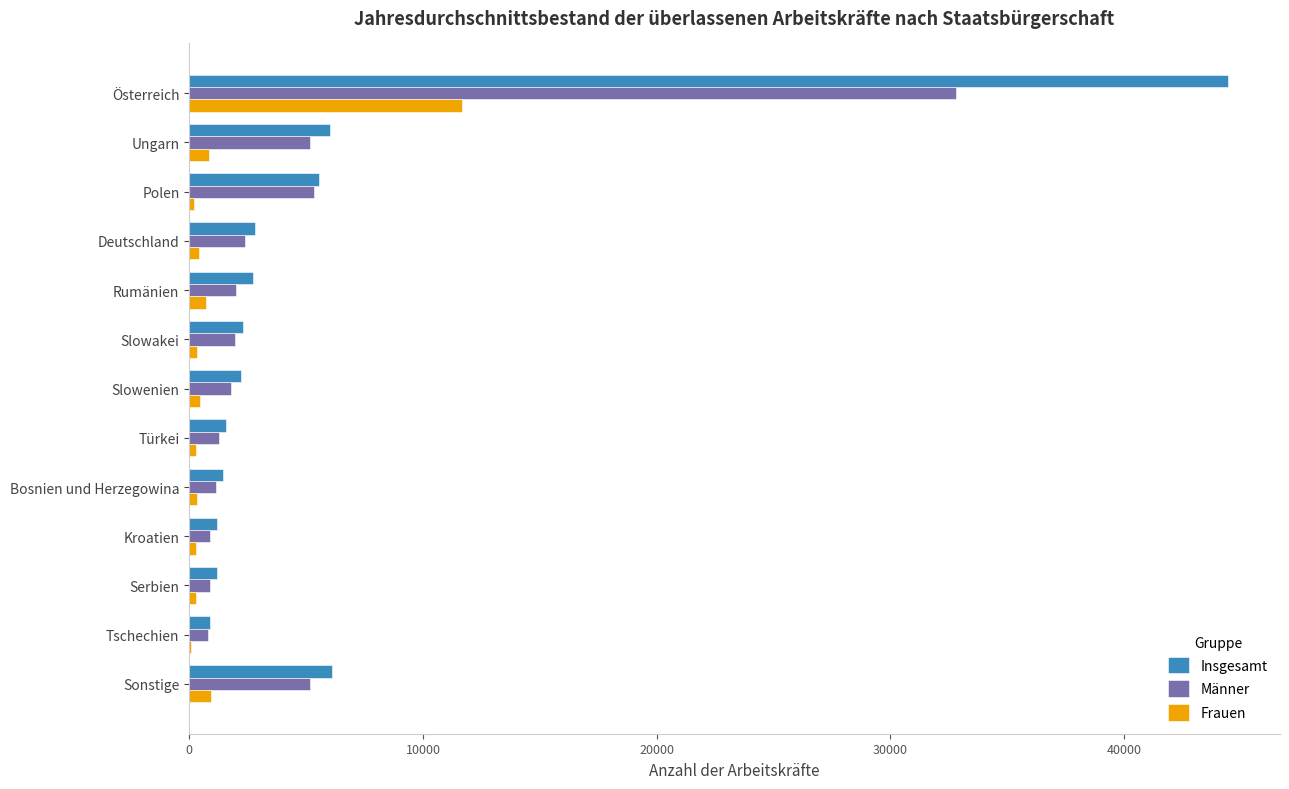

Is the value of Frauen at Österreich greater than the value of Männer at Serbien?

Yes